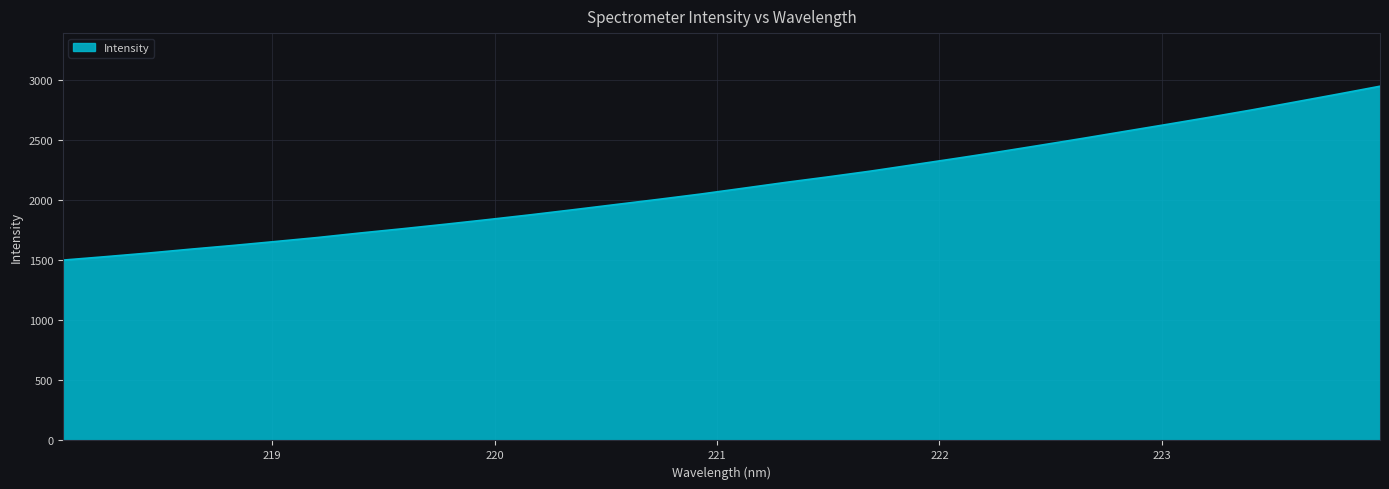

What is the difference between the maximum and minimum values?

1446.1